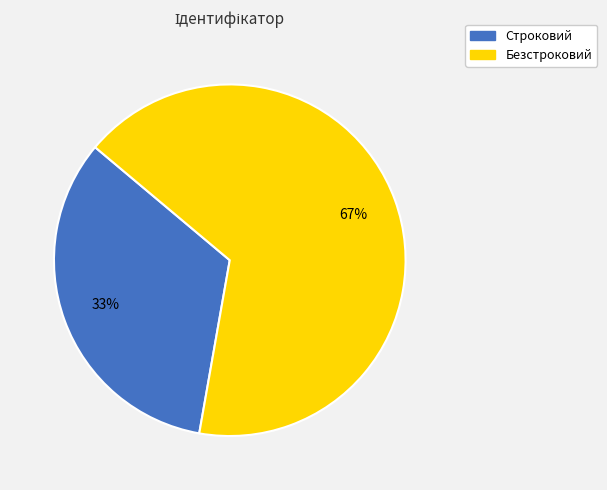

Approximately how many times larger is the value at Безстроковий compared to Строковий?

2.0